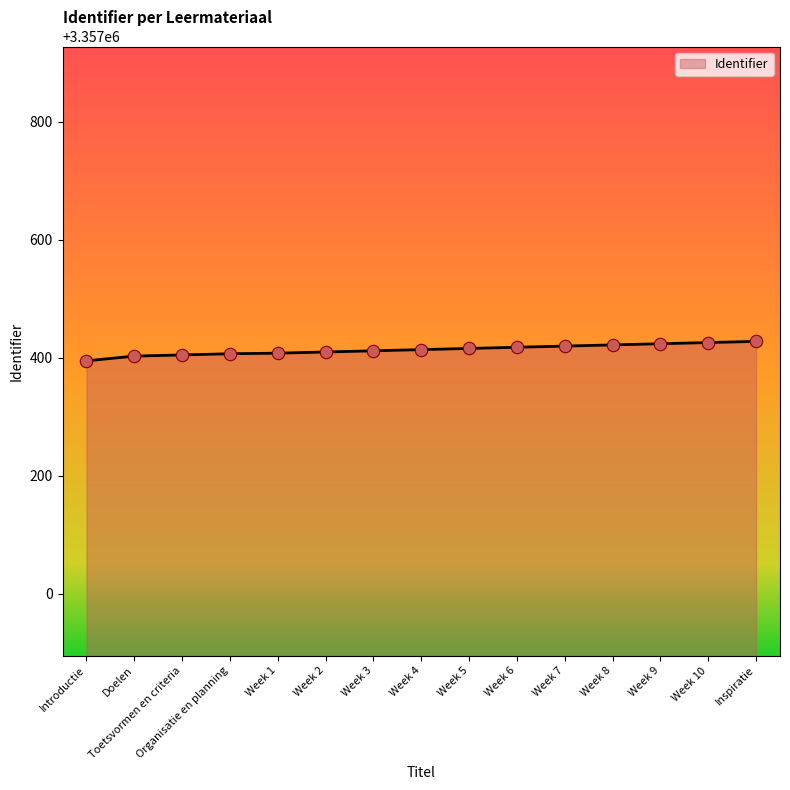

What is the ratio of the value at Week 8 to the value at Week 1?

1.0